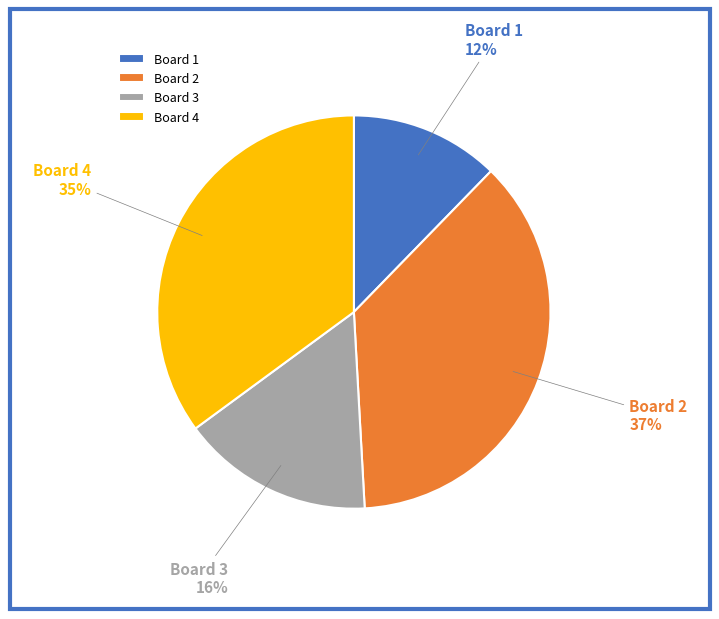

Approximately how many times larger is the value at Board 2 compared to Board 3?

2.3